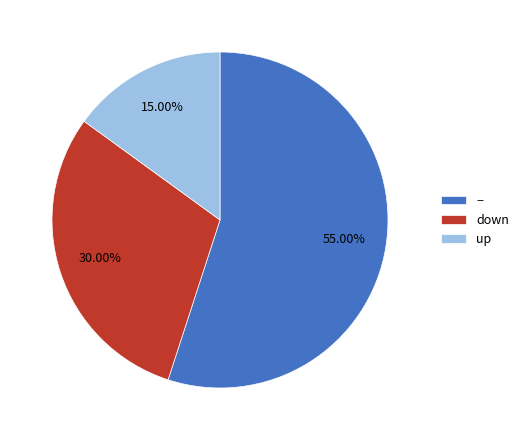

Which slice represents more than half of the pie?

−